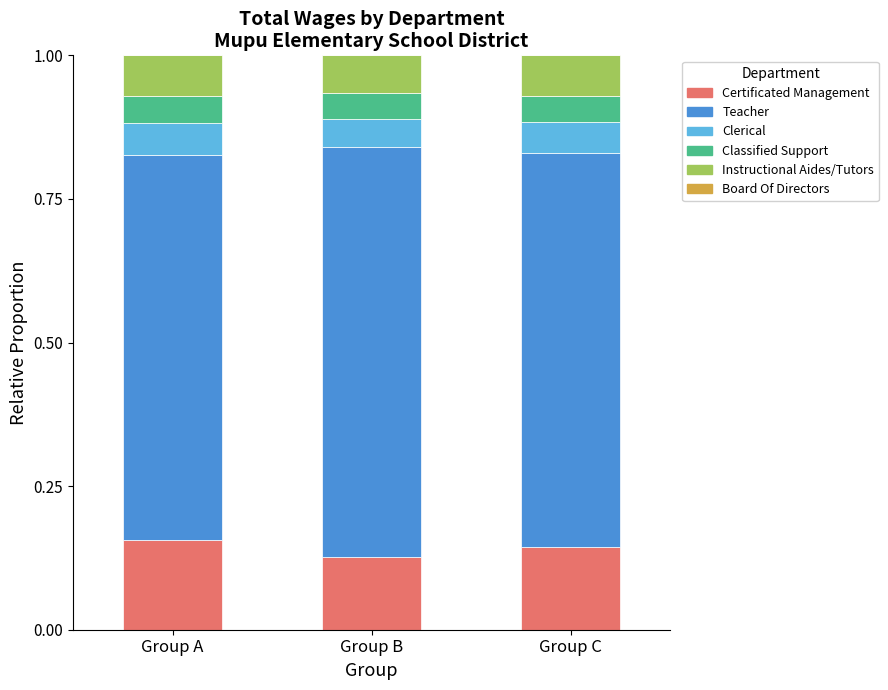

What is the total value across all series at Group B?

1.0